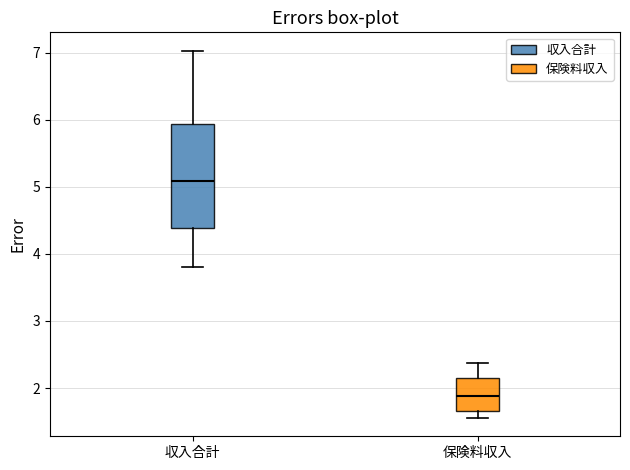

Which box has the highest median line?

収入合計